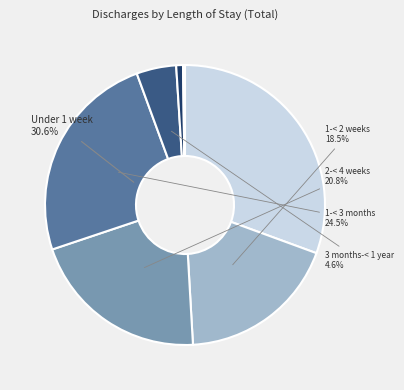

What portion of the pie excludes 5-< 10 years?

99.9%